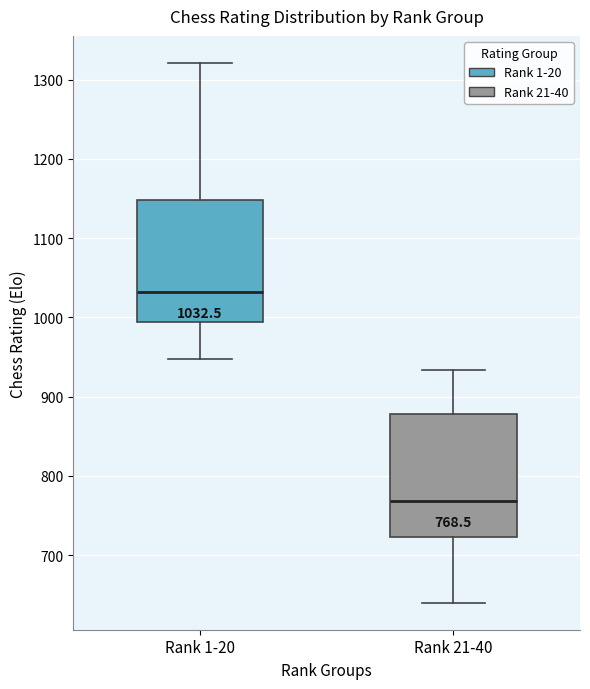

Which box has the highest median line?

Rank 1-20